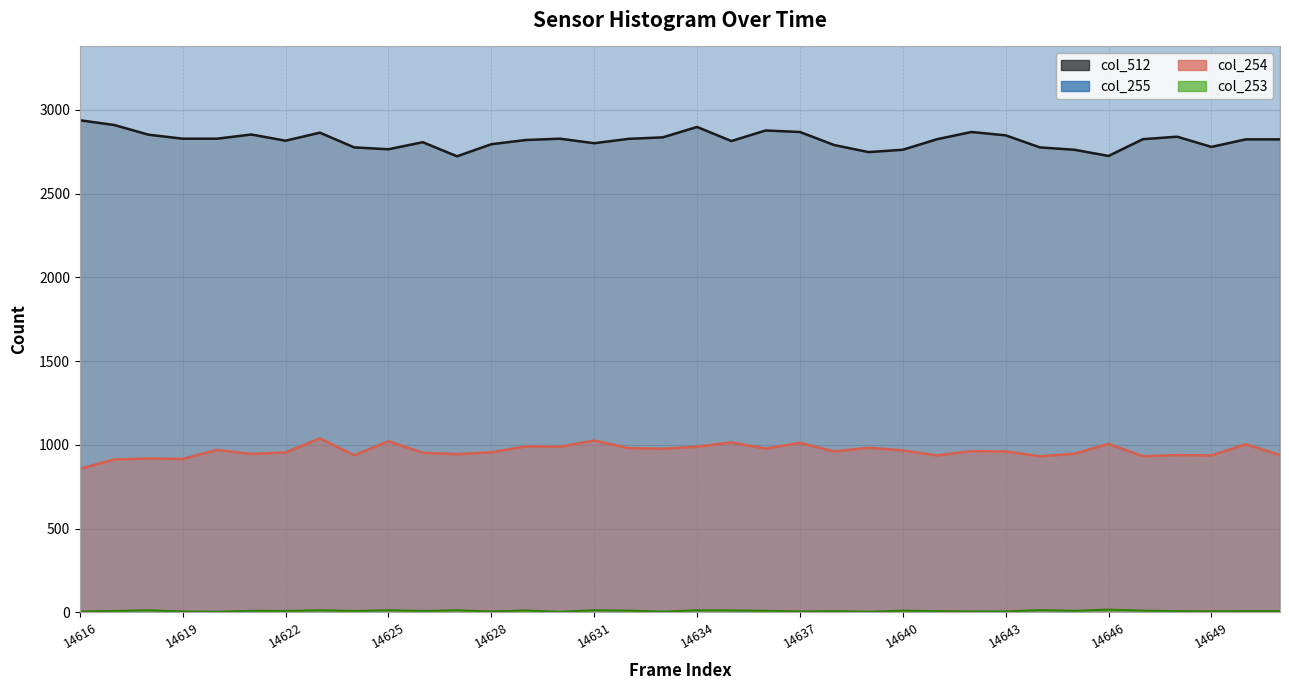

Does the chart display data point markers on the line(s)?

No